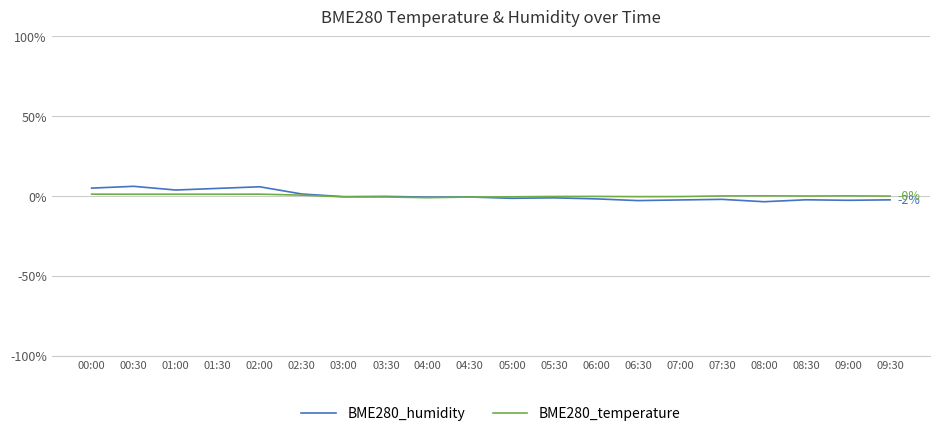

The BME280_humidity series shows -0.3 at 03:30. True or false?

True